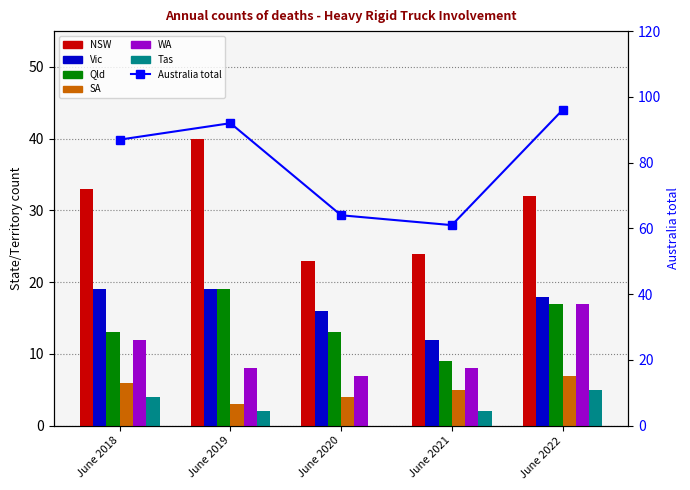

List the labels in order of Vic value, largest first.

June 2018, June 2019, June 2022, June 2020, June 2021